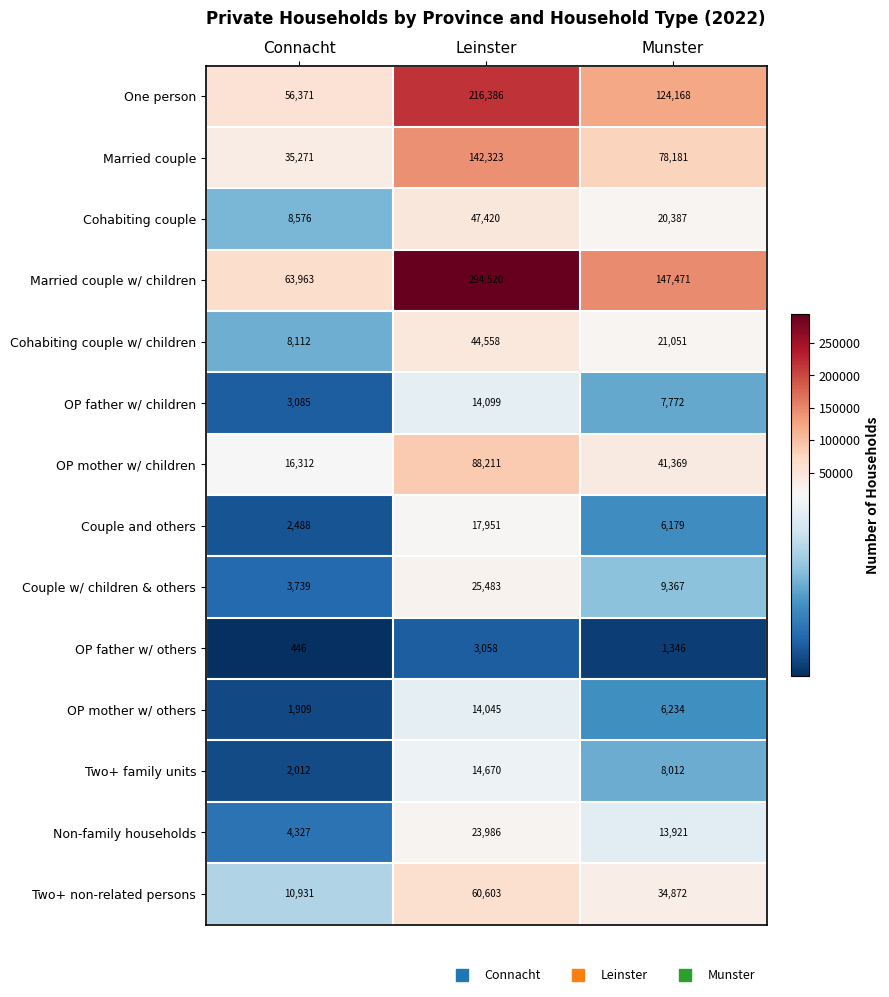

What is the difference between the maximum and minimum values in the Non-family households series?

19659